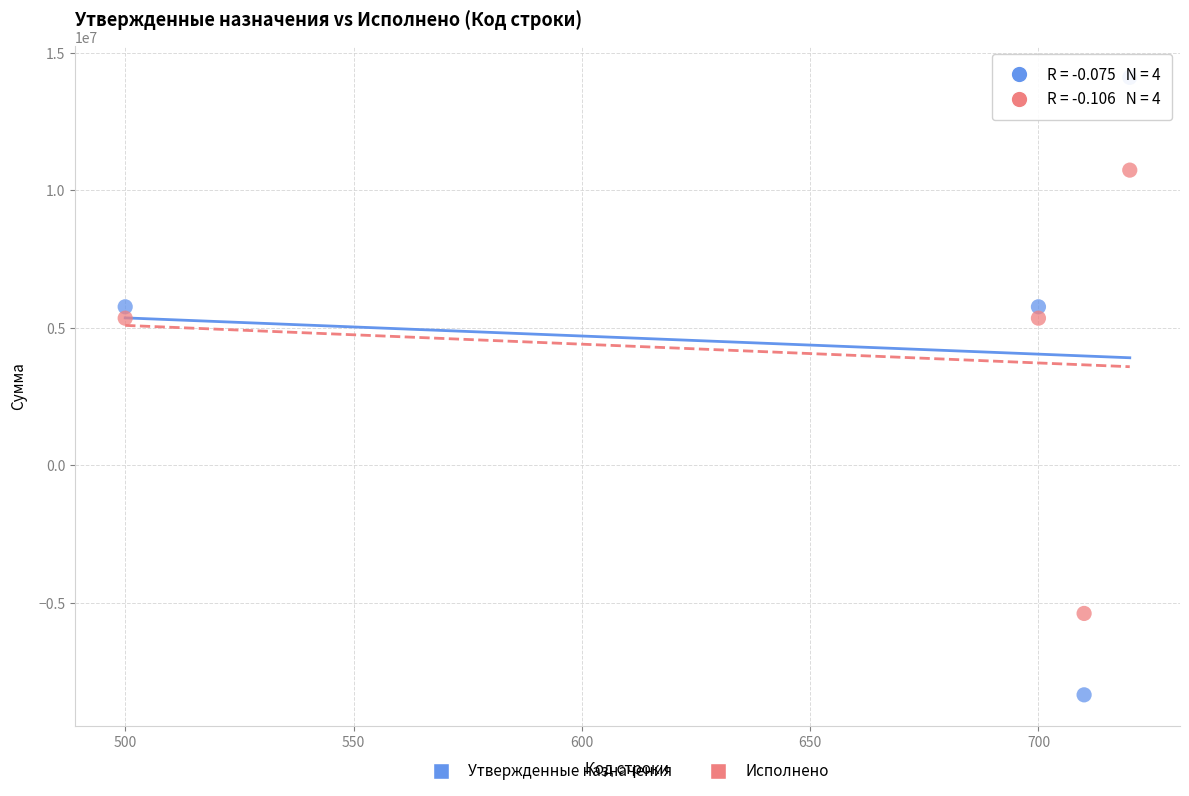

What is the X range (max minus min) for the scatter plot?

220.0